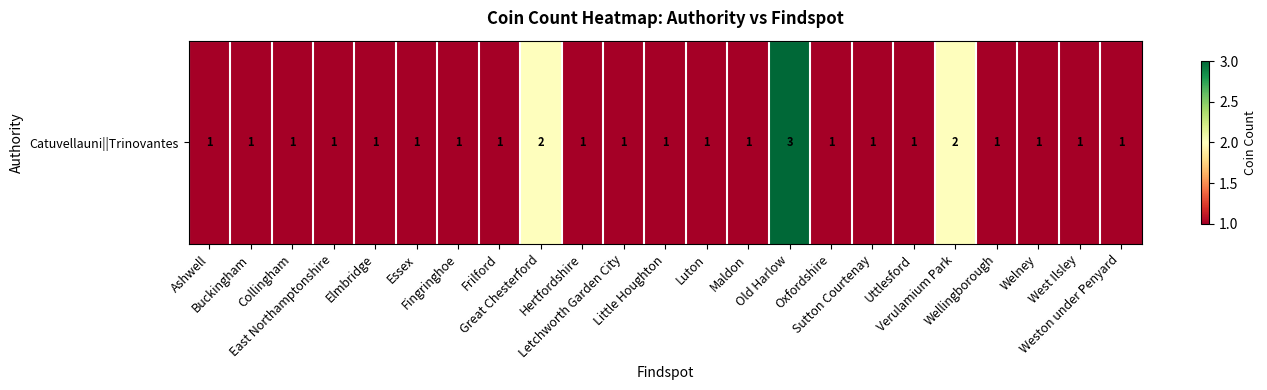

At which category does the chart reach its minimum across all series?

Ashwell